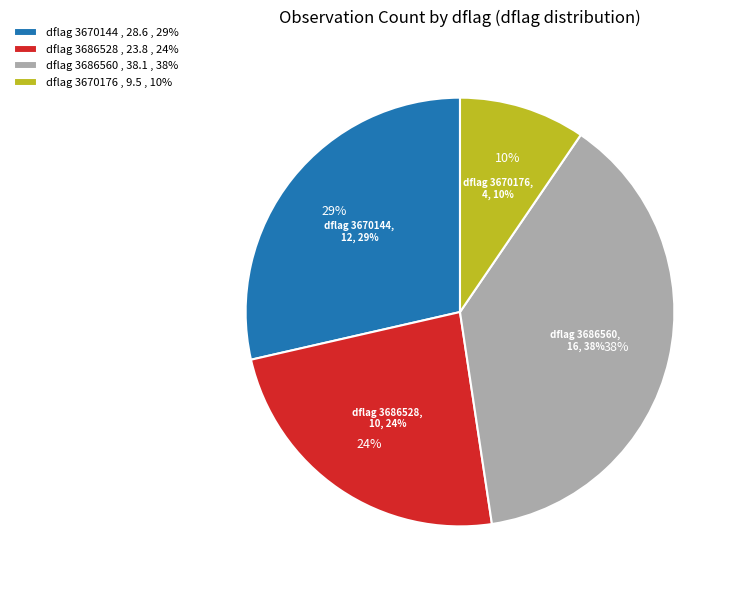

What is the change in value from 3670144 to 3686560?

+4